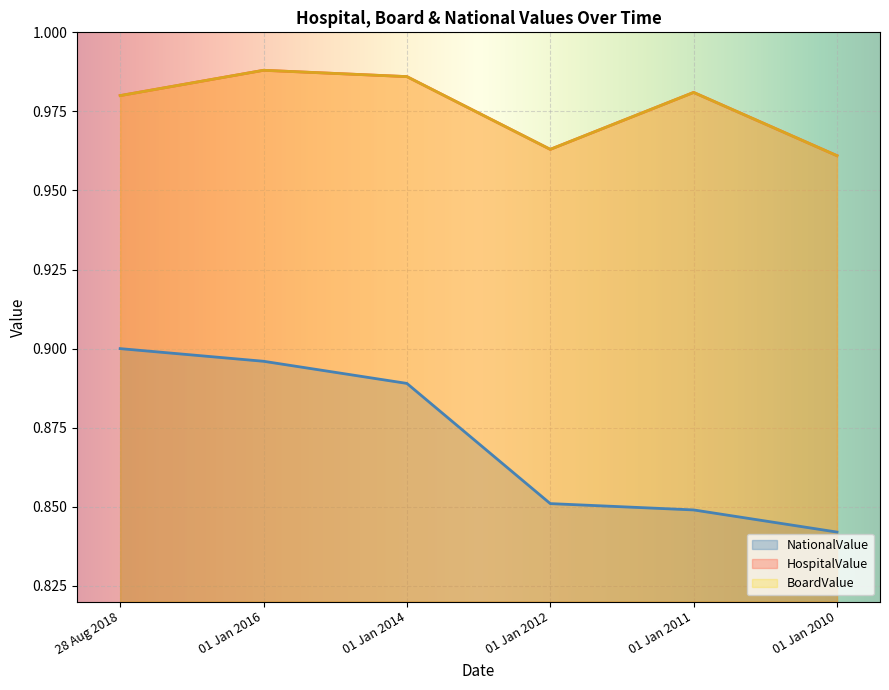

The NationalValue series shows 1.4 at 01 Jan 2011. True or false?

False